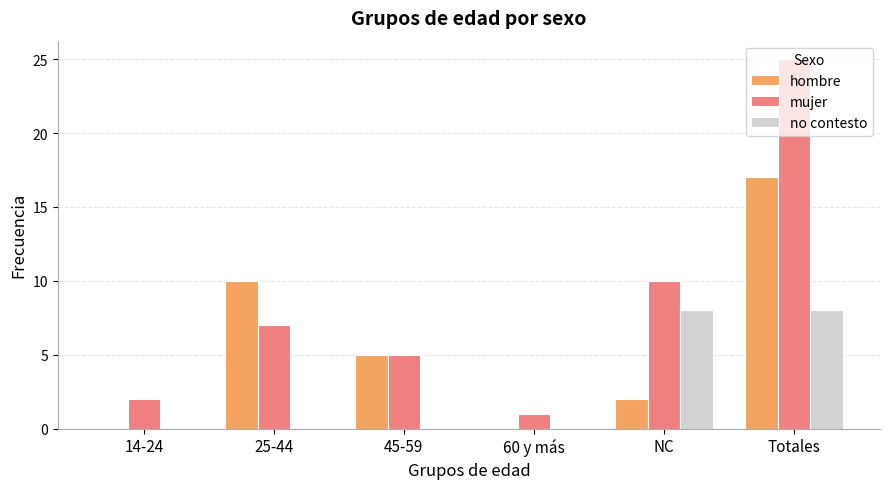

Is the value of no contesto at 60 y más greater than the value of mujer at 25-44?

No